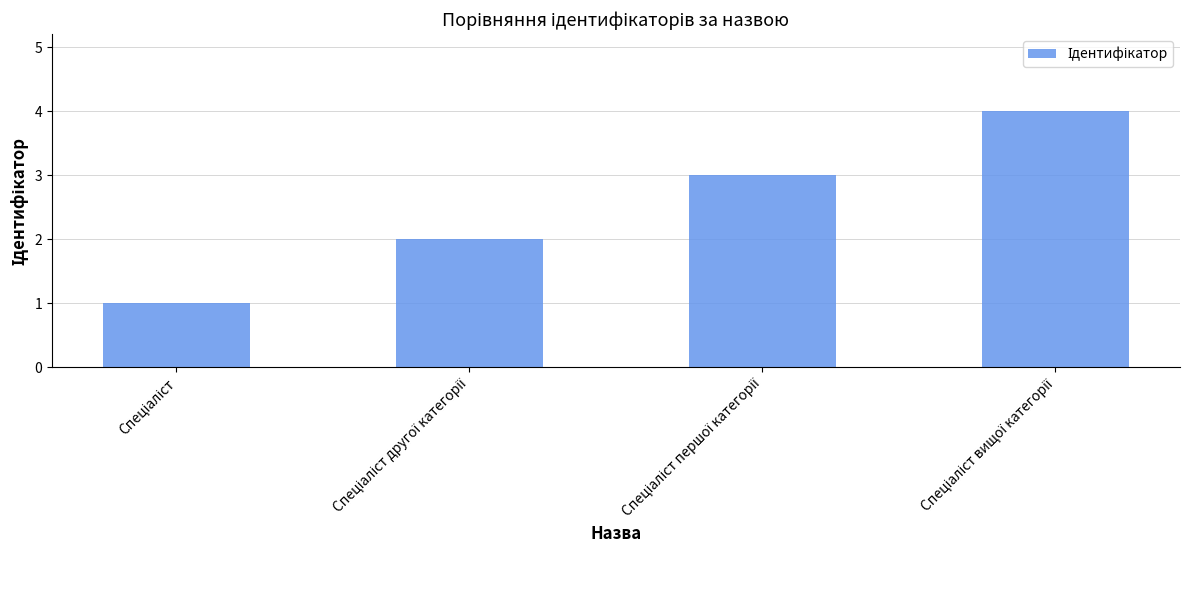

What is the maximum value shown in the chart?

4